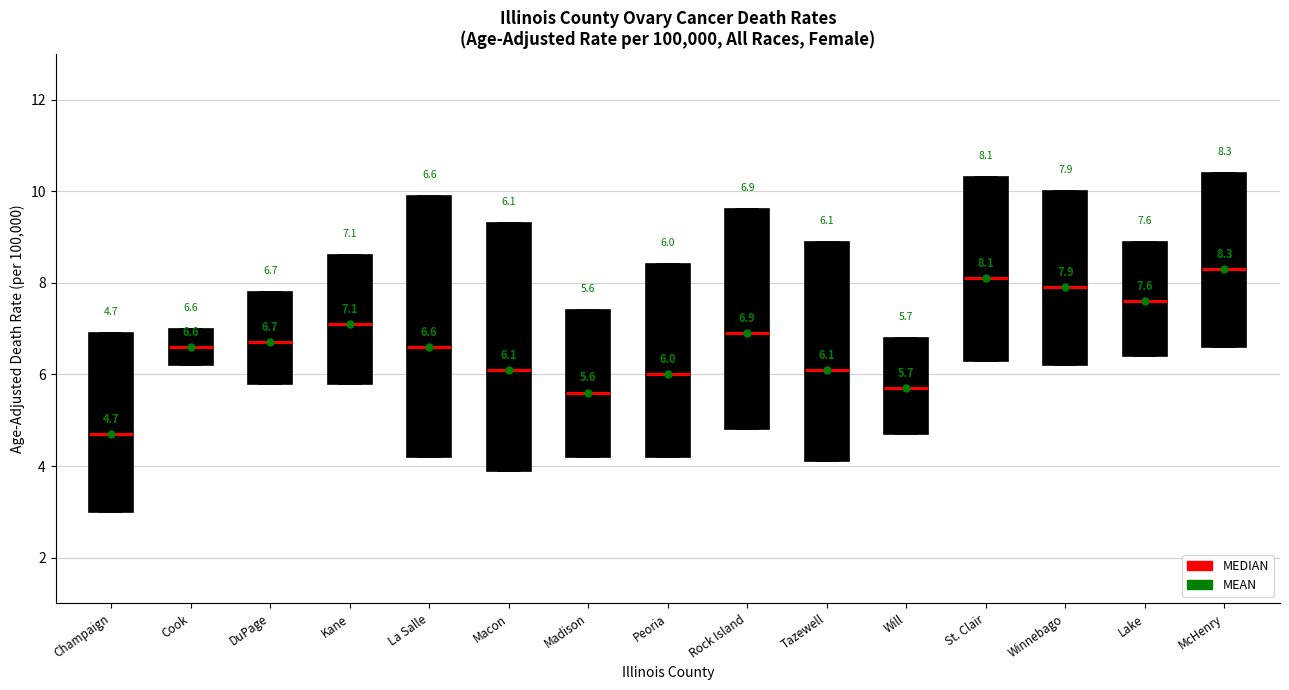

Which box is the tallest, from its lower edge to its upper edge?

La Salle